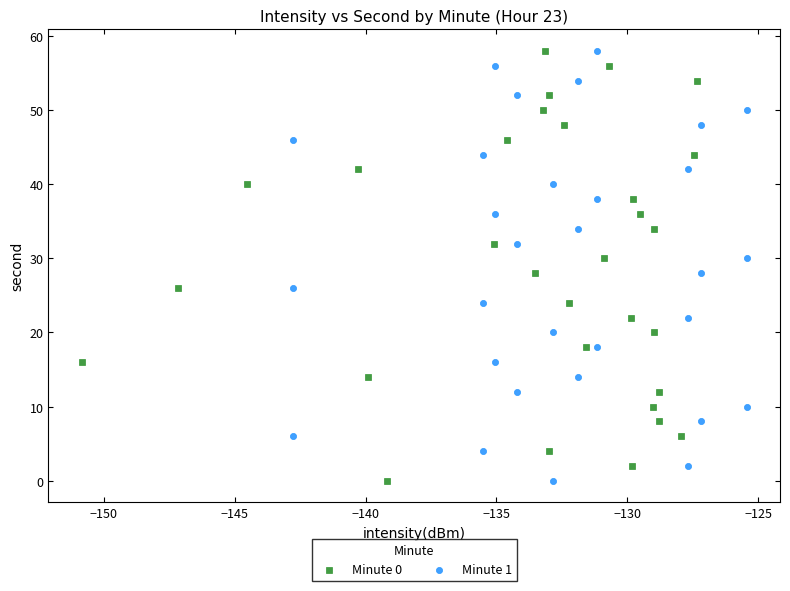

What are all the series names shown in the legend?

Minute 0, Minute 1